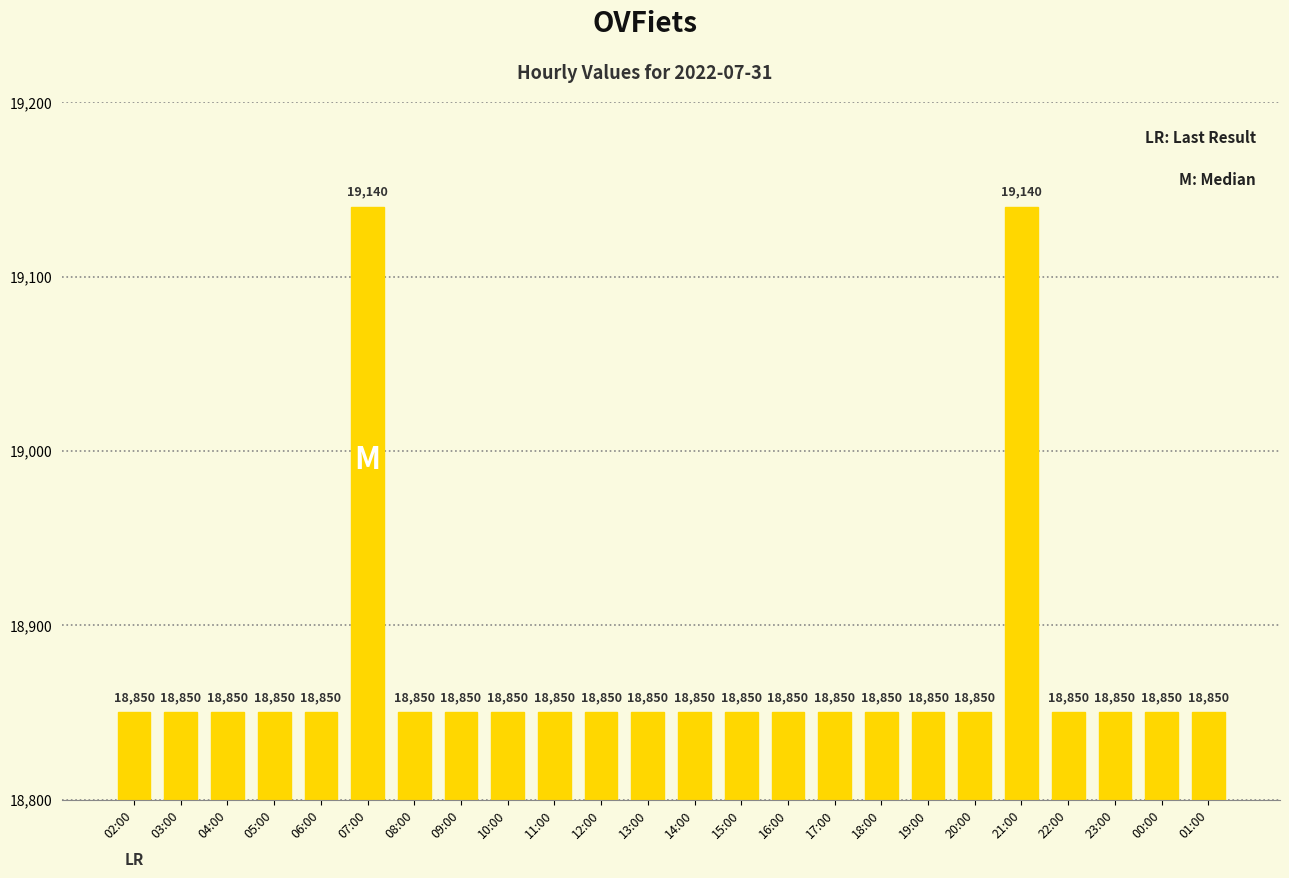

What is the greatest value displayed?

19140